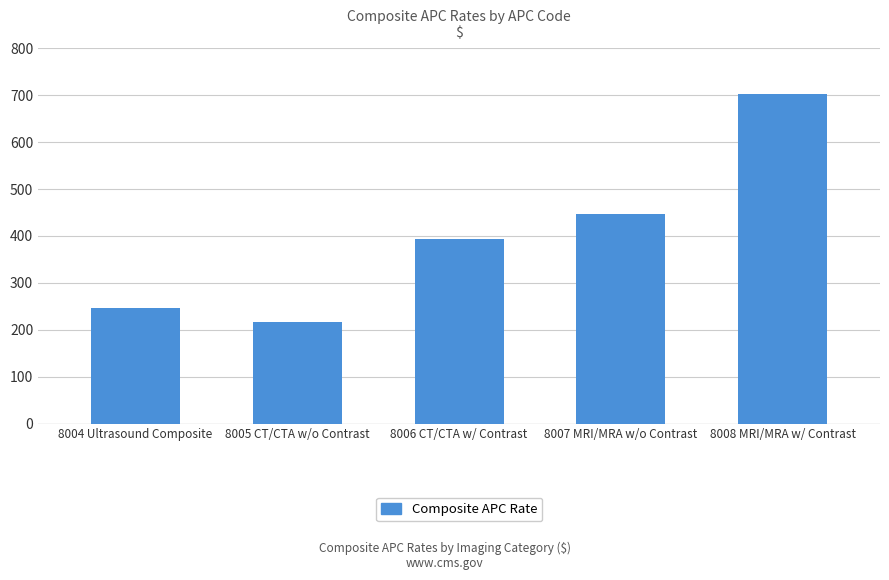

How many bars are there in total?

5